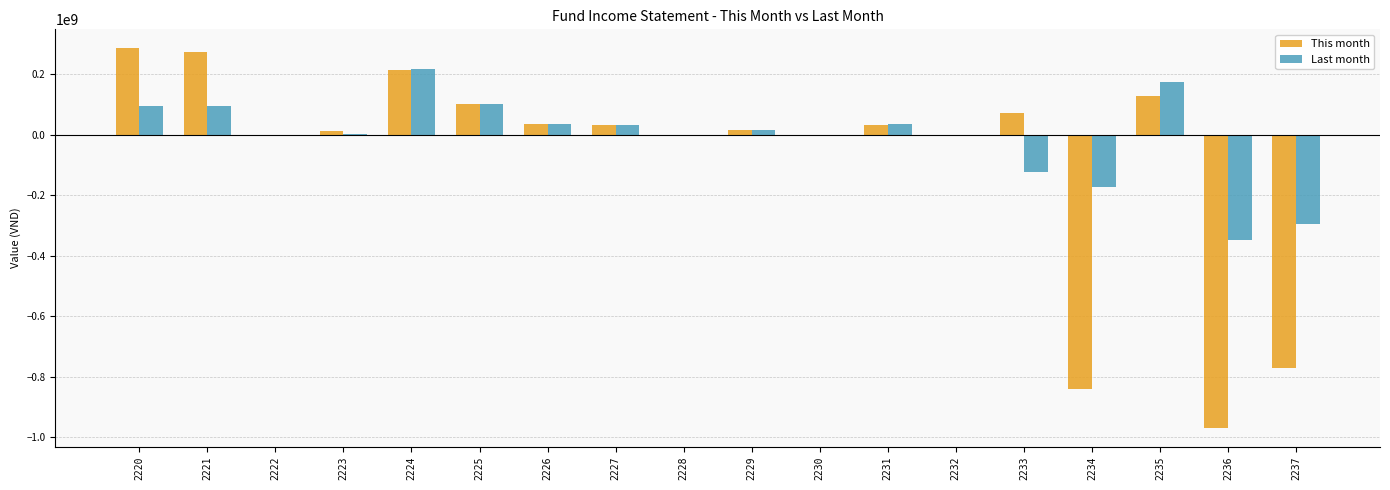

How many categories are shown in the chart?

18